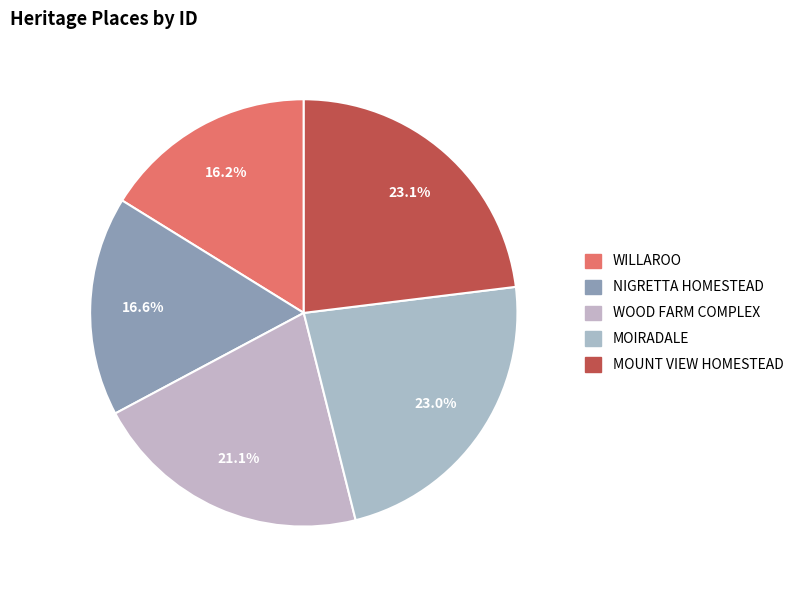

How many segments does this pie chart have?

5